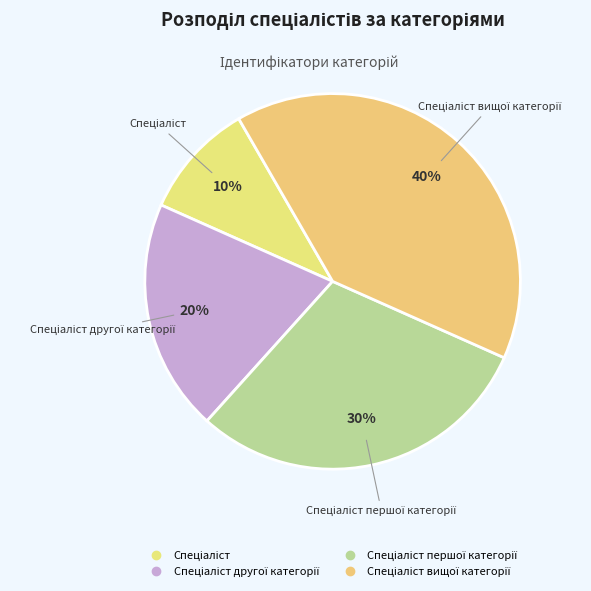

How many segments does this pie chart have?

4